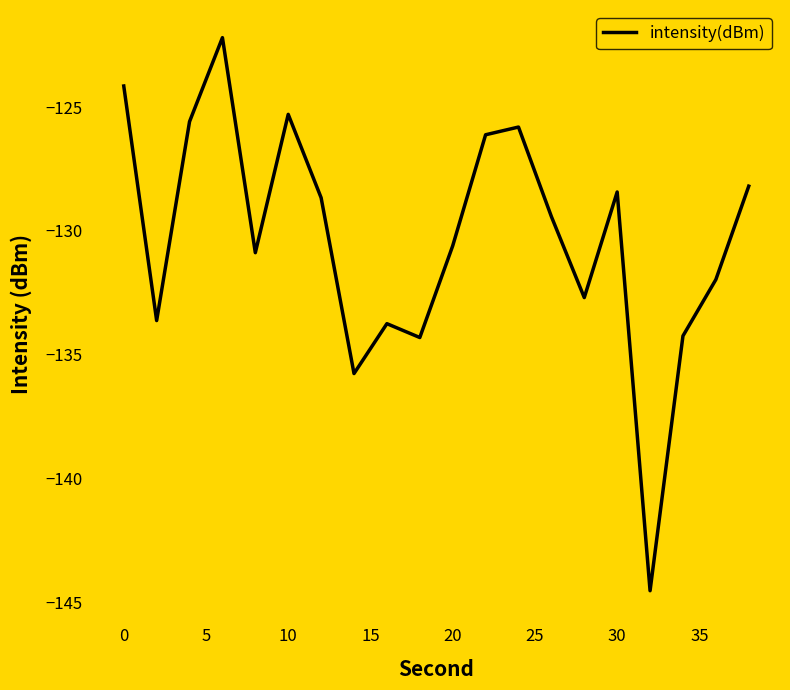

What is the maximum value shown in the chart?

-122.2